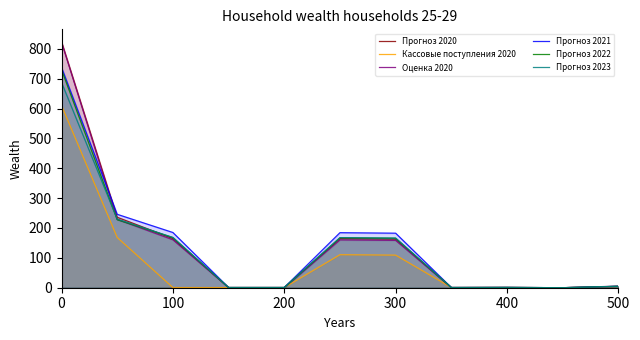

The Прогноз 2023 series shows 227.7 at 300. True or false?

False